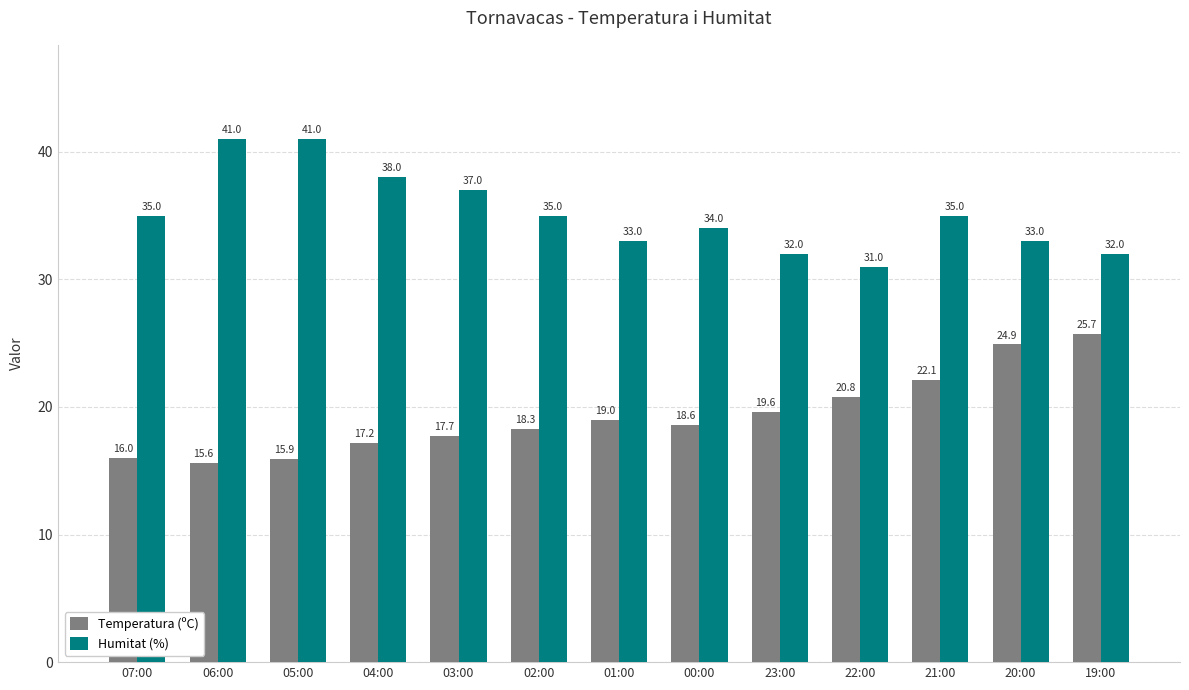

Reading right to left, list all the values displayed in this chart.

Temperatura (ºC): 19:00=25.7	20:00=24.9	21:00=22.1	22:00=20.8	23:00=19.6	00:00=18.6	01:00=19.0	02:00=18.3	03:00=17.7	04:00=17.2	05:00=15.9	06:00=15.6	07:00=16.0
Humitat (%): 19:00=32.0	20:00=33.0	21:00=35.0	22:00=31.0	23:00=32.0	00:00=34.0	01:00=33.0	02:00=35.0	03:00=37.0	04:00=38.0	05:00=41.0	06:00=41.0	07:00=35.0